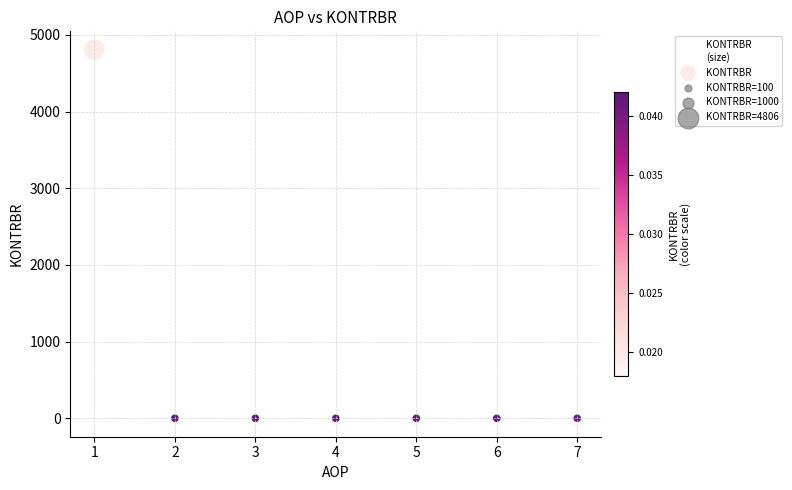

What is the range of Y values (max minus min)?

4806.1